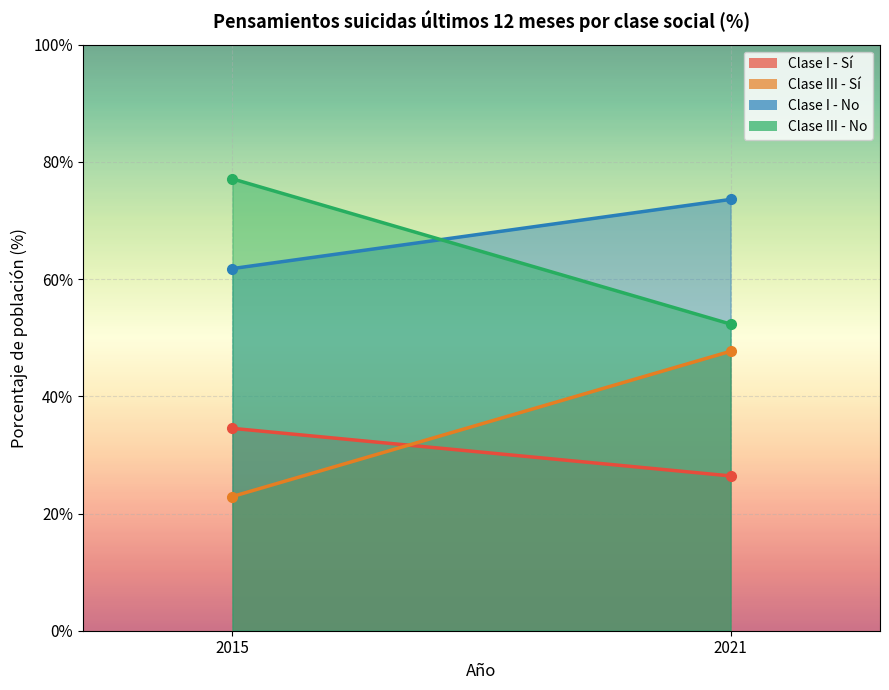

What is the maximum value shown in the chart?

77.1